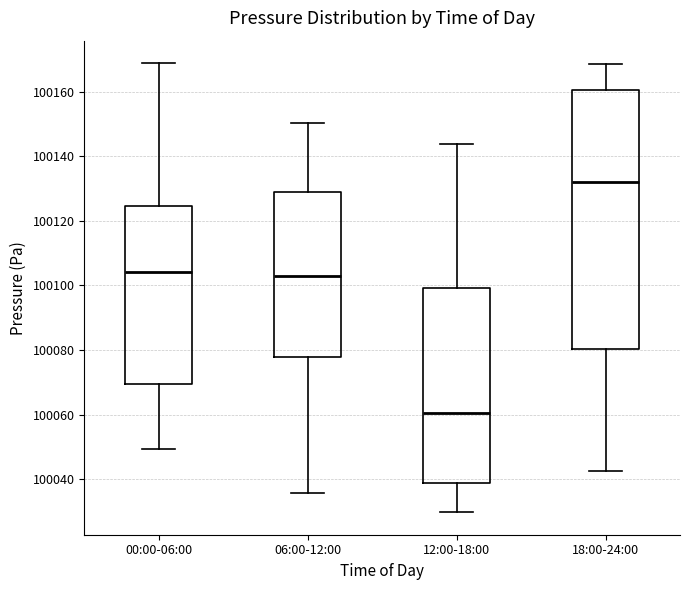

Reading left to right, transcribe this box plot: for each box, give where its median line is, the range the box spans, and where its two whiskers end, as read against the y-axis. The values are not printed on the chart, so give them approximately, as read against the axis.

00:00-06:00: median 100104, box 100070 to 100124, whiskers 100050 to 100168
06:00-12:00: median 100102, box 100078 to 100130, whiskers 100036 to 100150
12:00-18:00: median 100060, box 100038 to 100100, whiskers 100030 to 100144
18:00-24:00: median 100132, box 100080 to 100160, whiskers 100042 to 100168